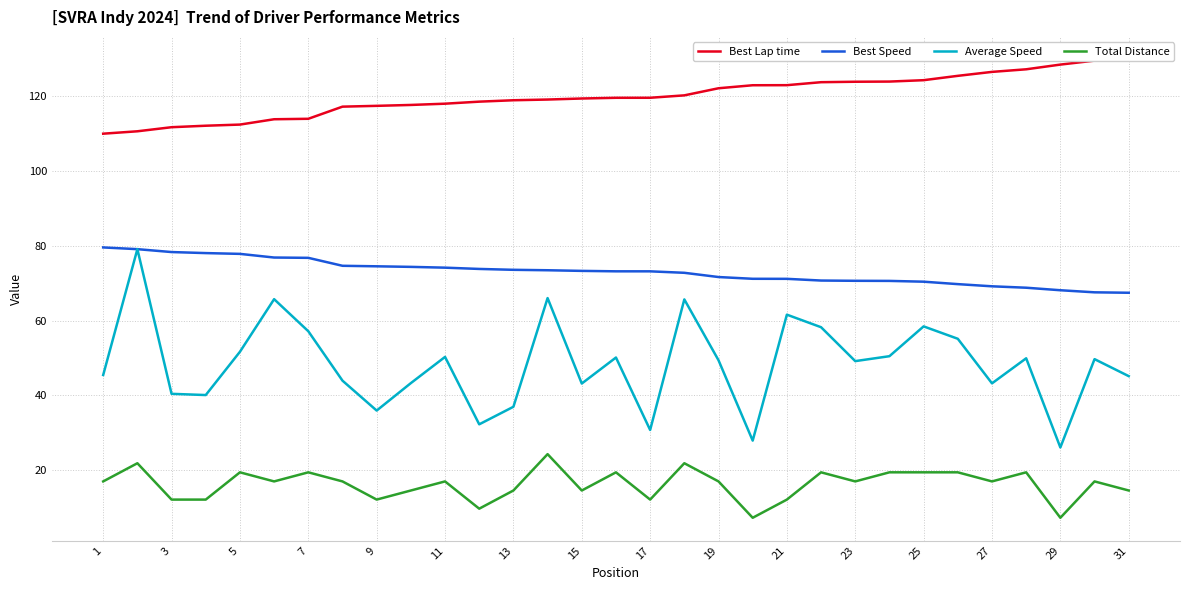

What is the average value of the Best Lap time series?

120.0